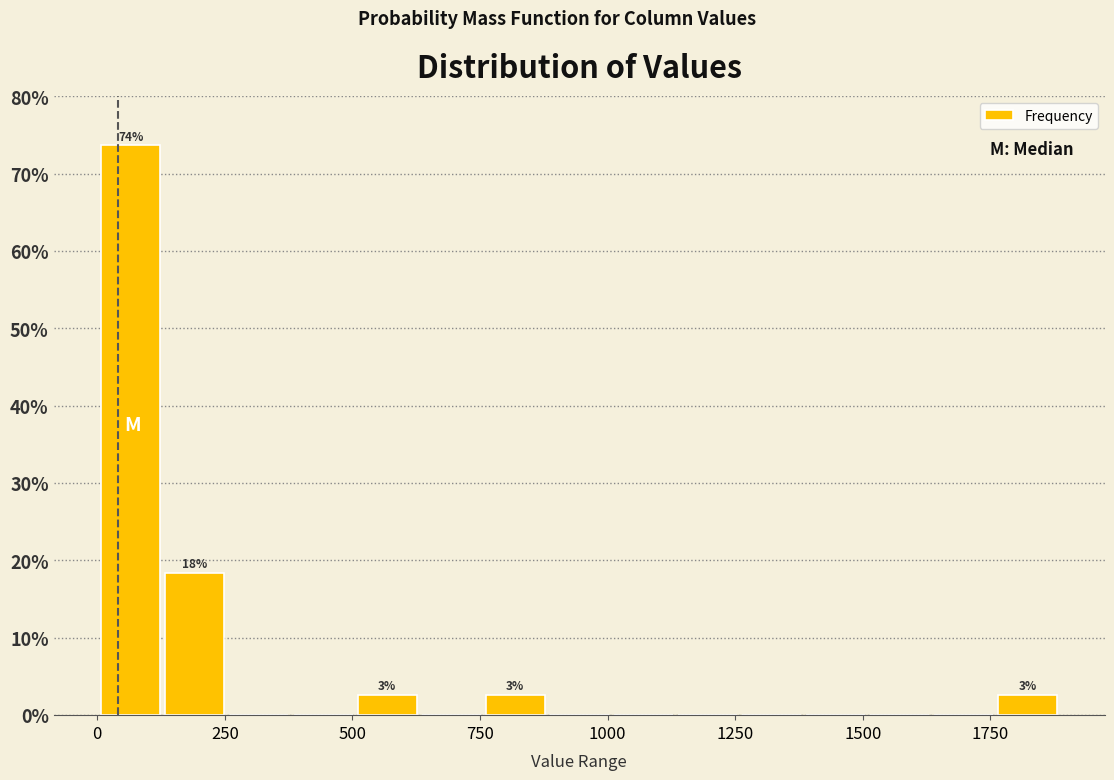

Around what value on the x-axis is the tallest bar? Give the approximate position of its centre, as read against the axis.

50